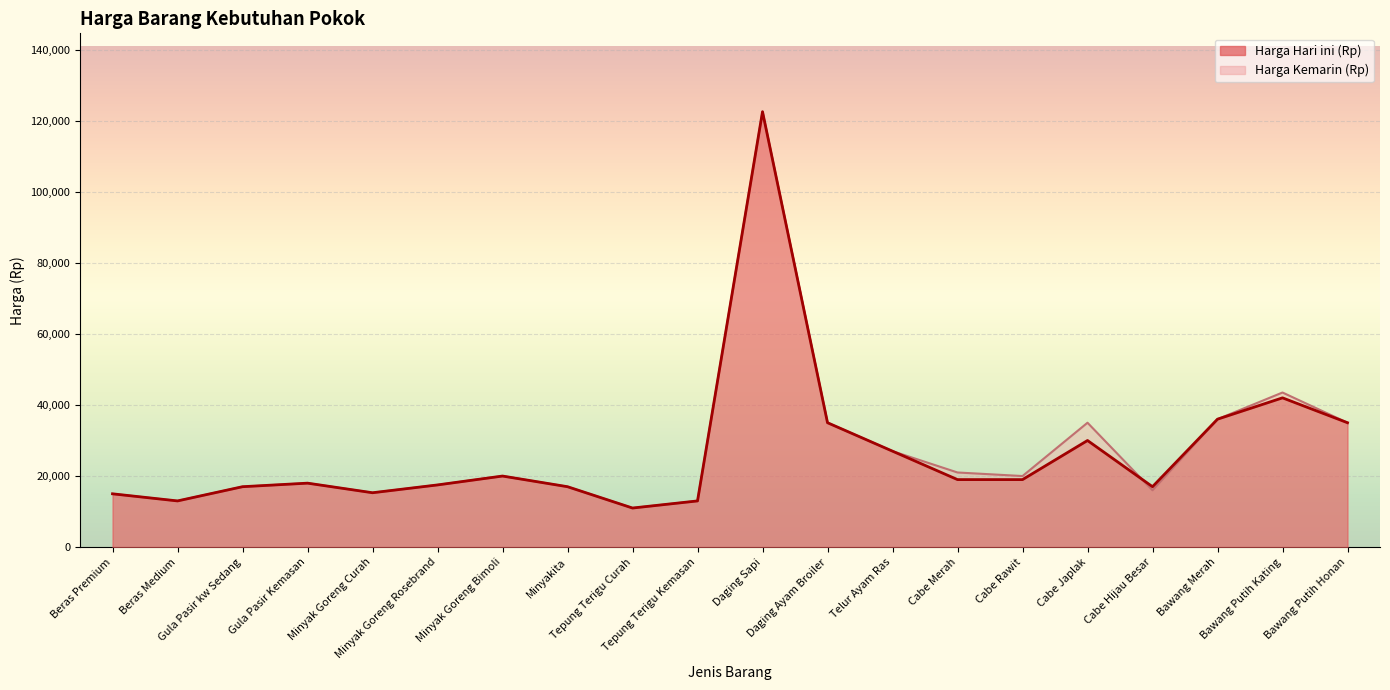

Reading left to right, extract all data points from this chart.

Harga Hari ini (Rp): 15000	13000	17000	18000	15300	17500	20000	17000	11000	13000	122500	35000	27000	19000	19000	30000	17000	36000	42000	35000
Harga Kemarin (Rp): 15000	13000	17000	18000	15300	17500	20000	17000	11000	13000	122500	35000	27000	21000	20000	35000	16000	36000	43500	35000